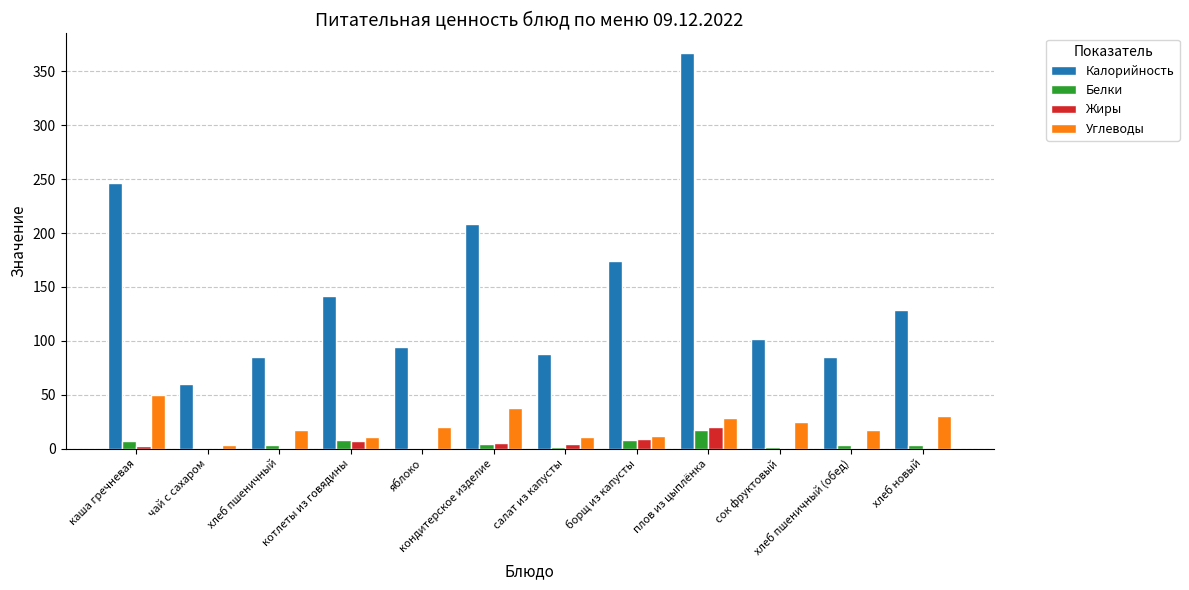

The value of Жиры at хлеб пшеничный is 0.5. True or false?

True